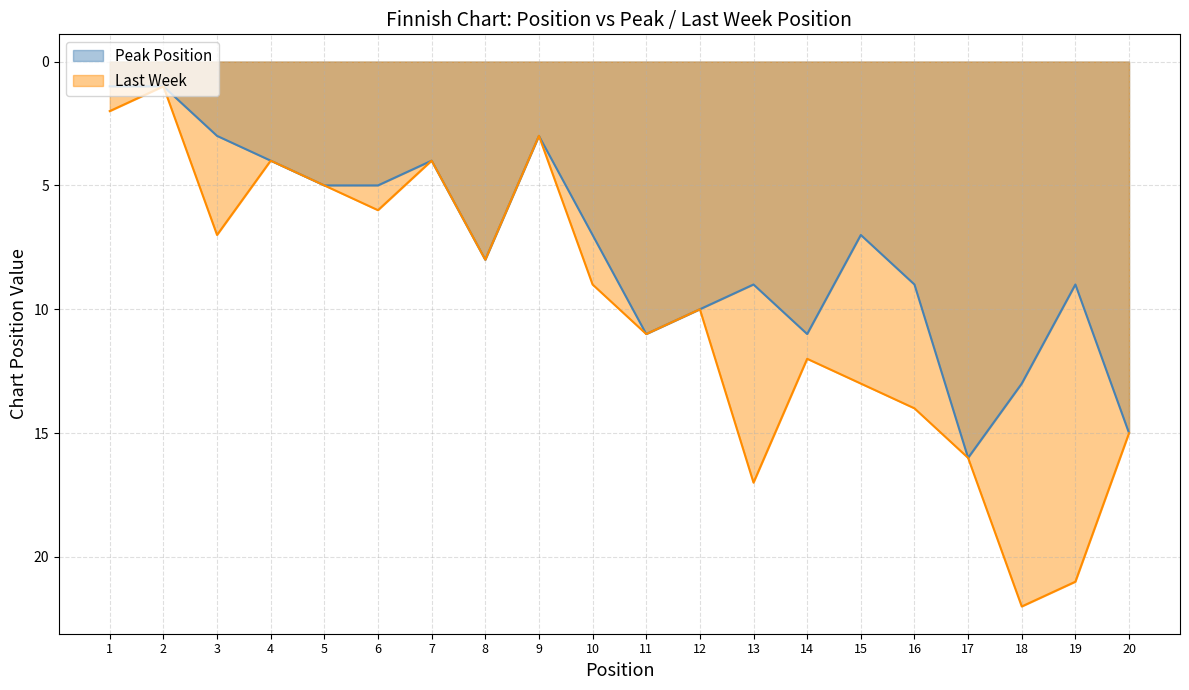

True or false: the data has more than 1 interior local peaks.

True